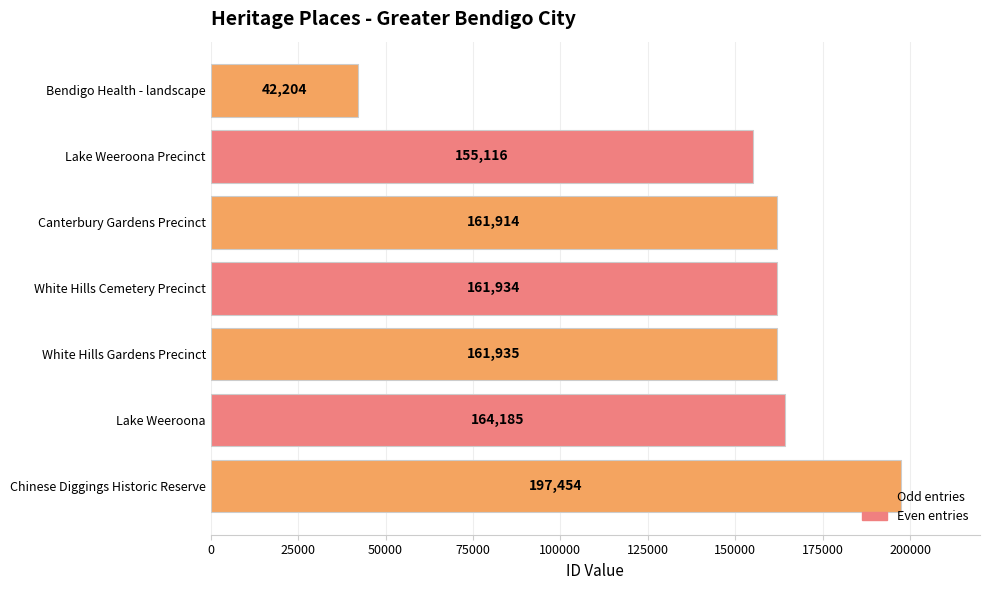

How many distinct data groups are displayed?

1